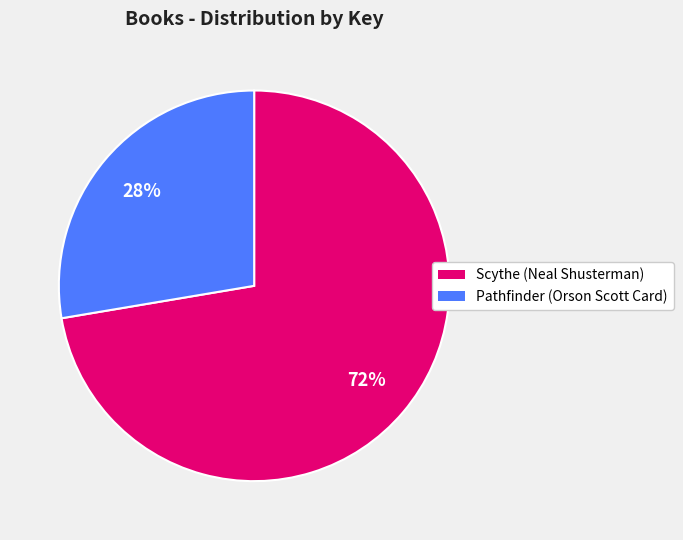

Does Pathfinder (Orson Scott Card) account for over 50% of the chart?

No